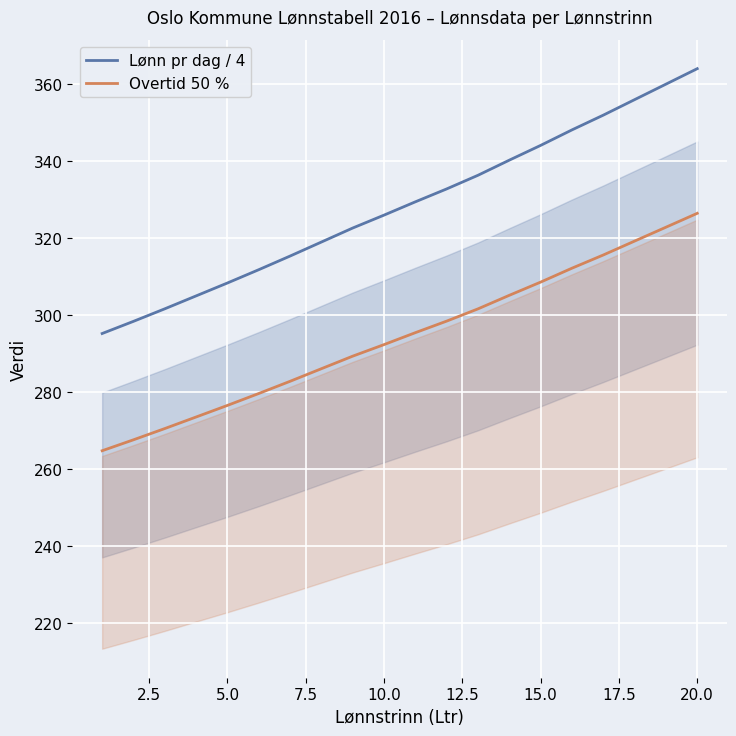

Reading right to left, what are all the values shown in this chart?

Lønn pr dag / 4: 364.0	360.0	356.0	352.0	348.1	344.1	340.3	336.4	332.8	329.5	326.0	322.7	319.0	315.4	311.8	308.4	305.0	301.7	298.4	295.3
Overtid 50 %: 326.5	322.9	319.3	315.6	312.2	308.6	305.2	301.7	298.5	295.5	292.4	289.4	286.1	282.9	279.7	276.6	273.6	270.6	267.7	264.8